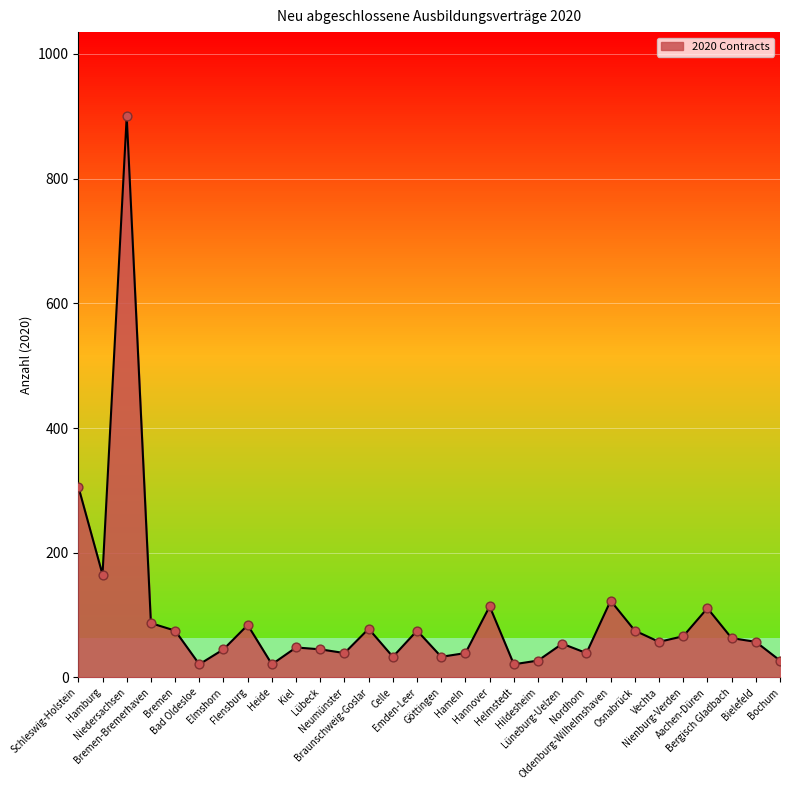

What is the ratio of the value at Niedersachsen to the value at Kiel?

18.8